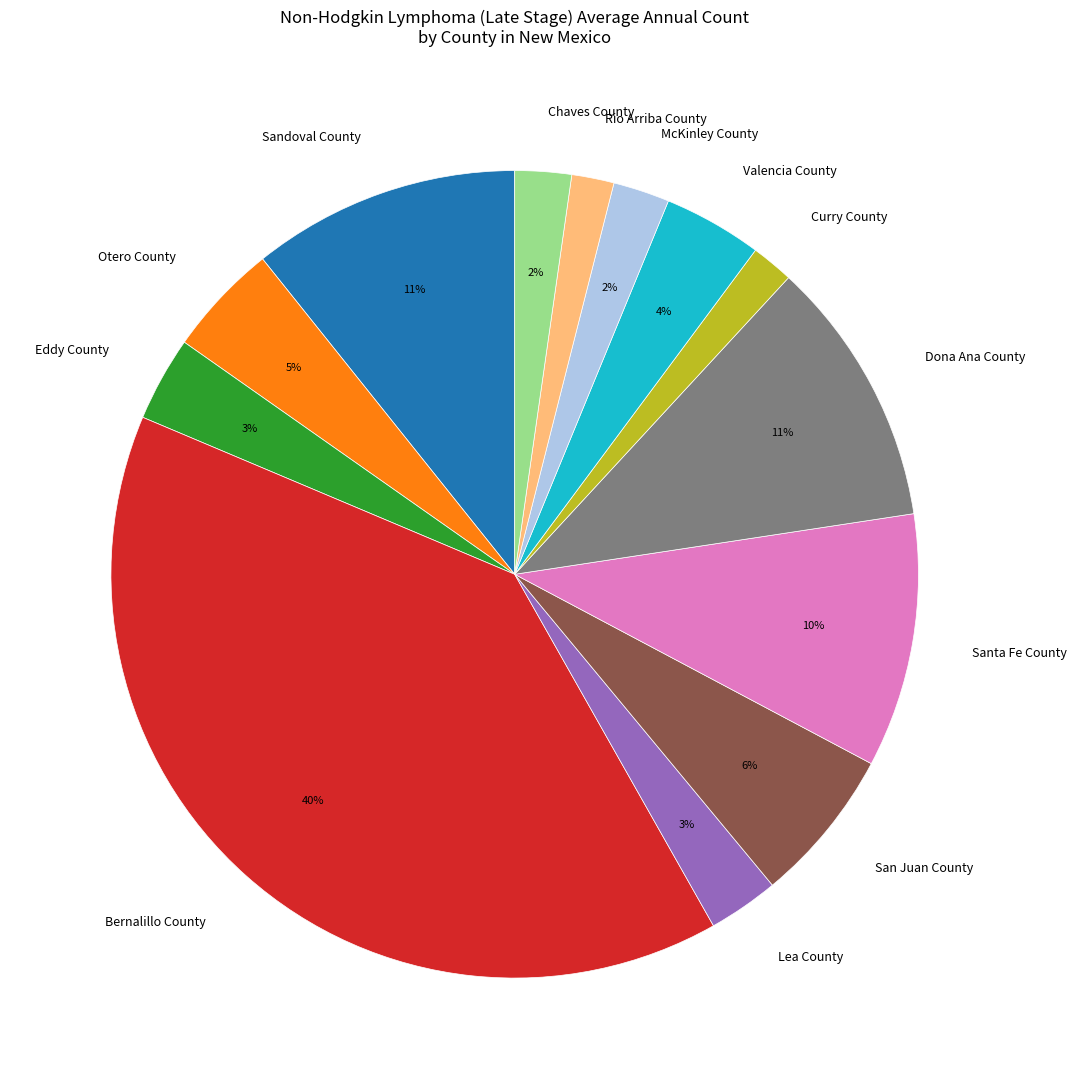

To the nearest percent, what percentage of the pie is Sandoval County?

11%